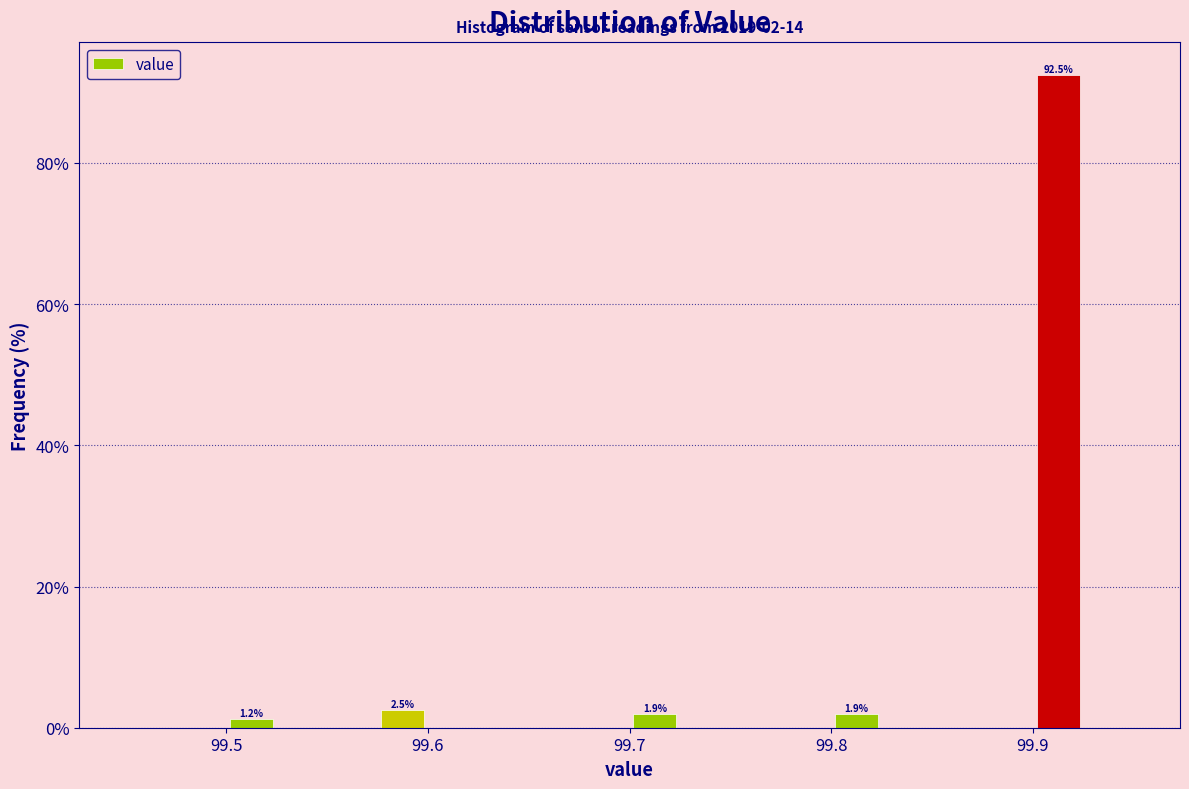

Around what value on the x-axis is the tallest bar? Give the approximate position of its centre, as read against the axis.

99.91